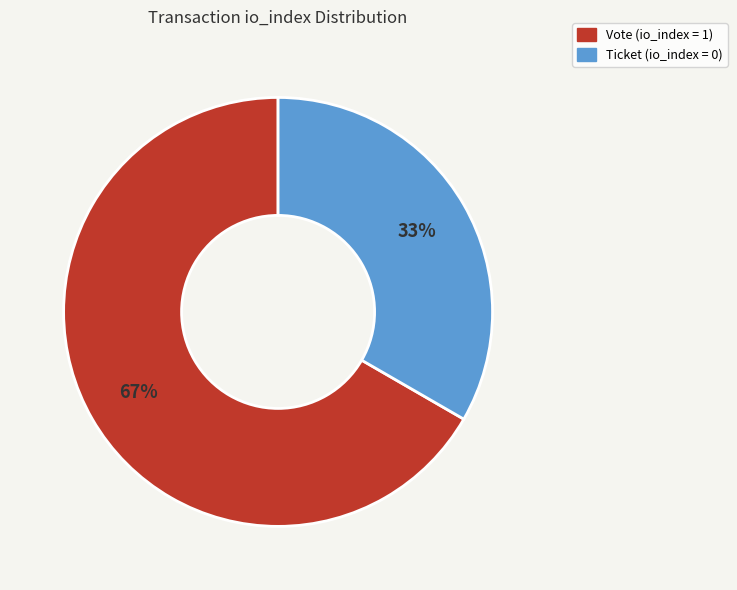

To the nearest percent, what is the average slice percentage?

50%